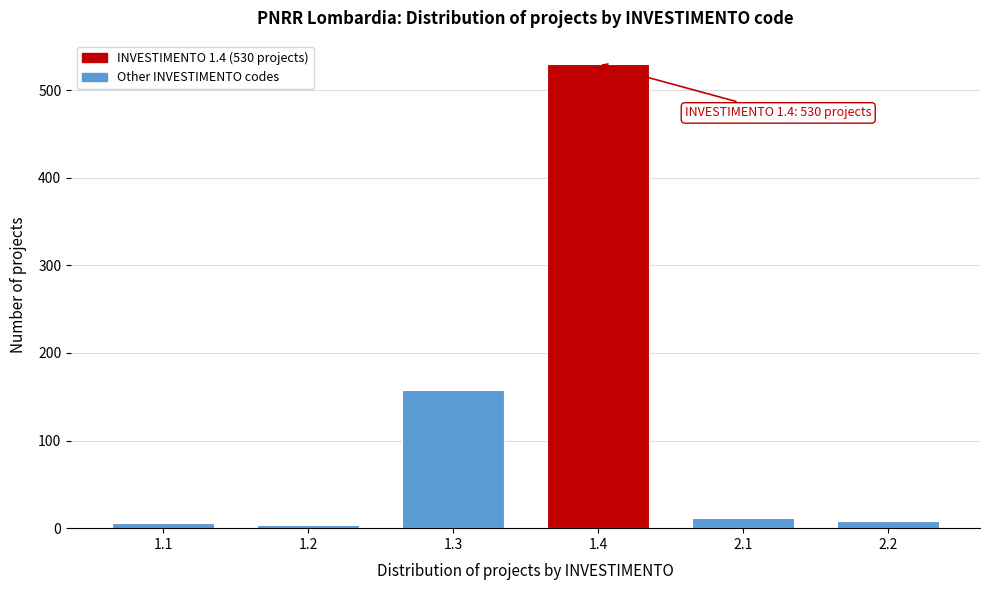

What is the greatest value displayed?

530